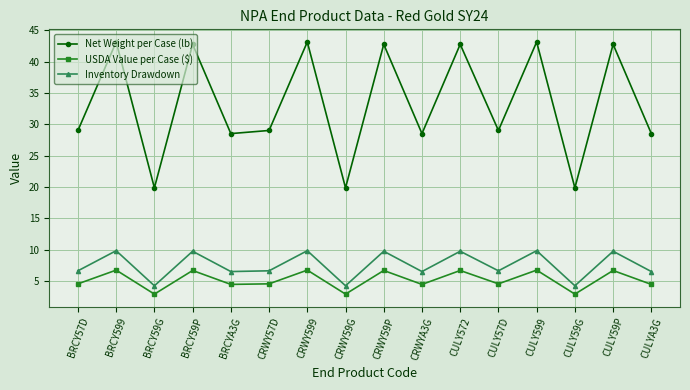

What are all the series names shown in the legend?

Net Weight per Case (lb), USDA Value per Case ($), Inventory Drawdown